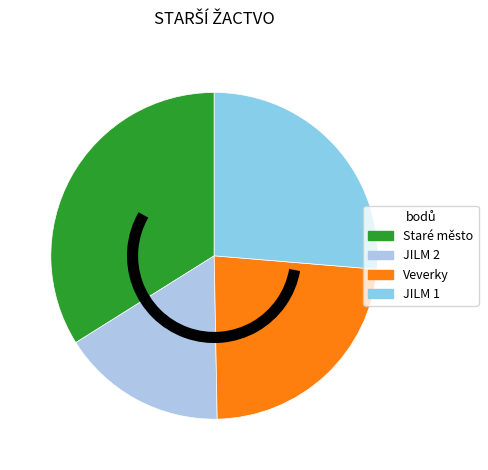

To the nearest percent, what is the difference between the largest and smallest slice percentages?

18%